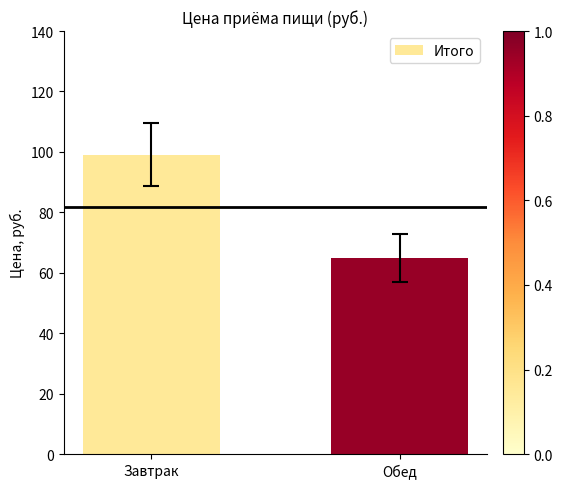

Which category has the lowest value across all series?

Обед